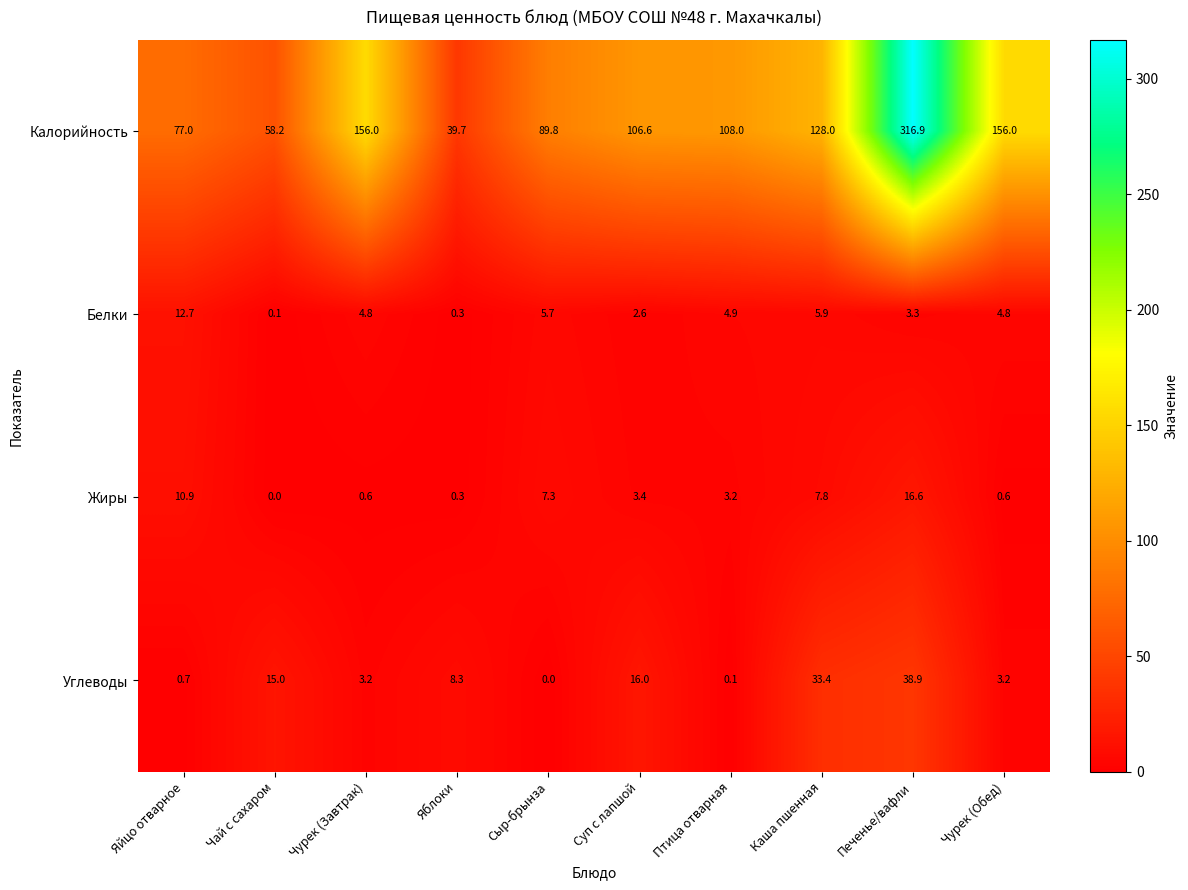

Is it true that Калорийность equals 77.0 at Яйцо отварное?

True